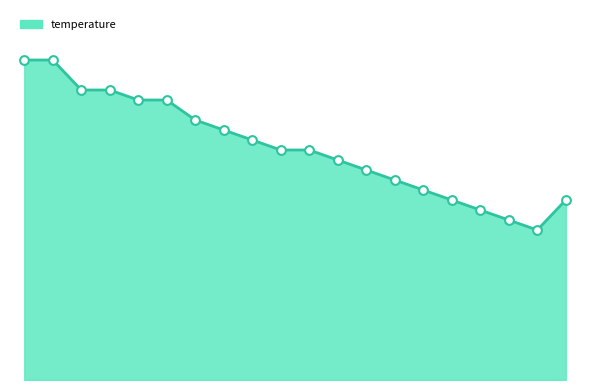

What is the change in value from 03:20 to 04:20?

-0.3